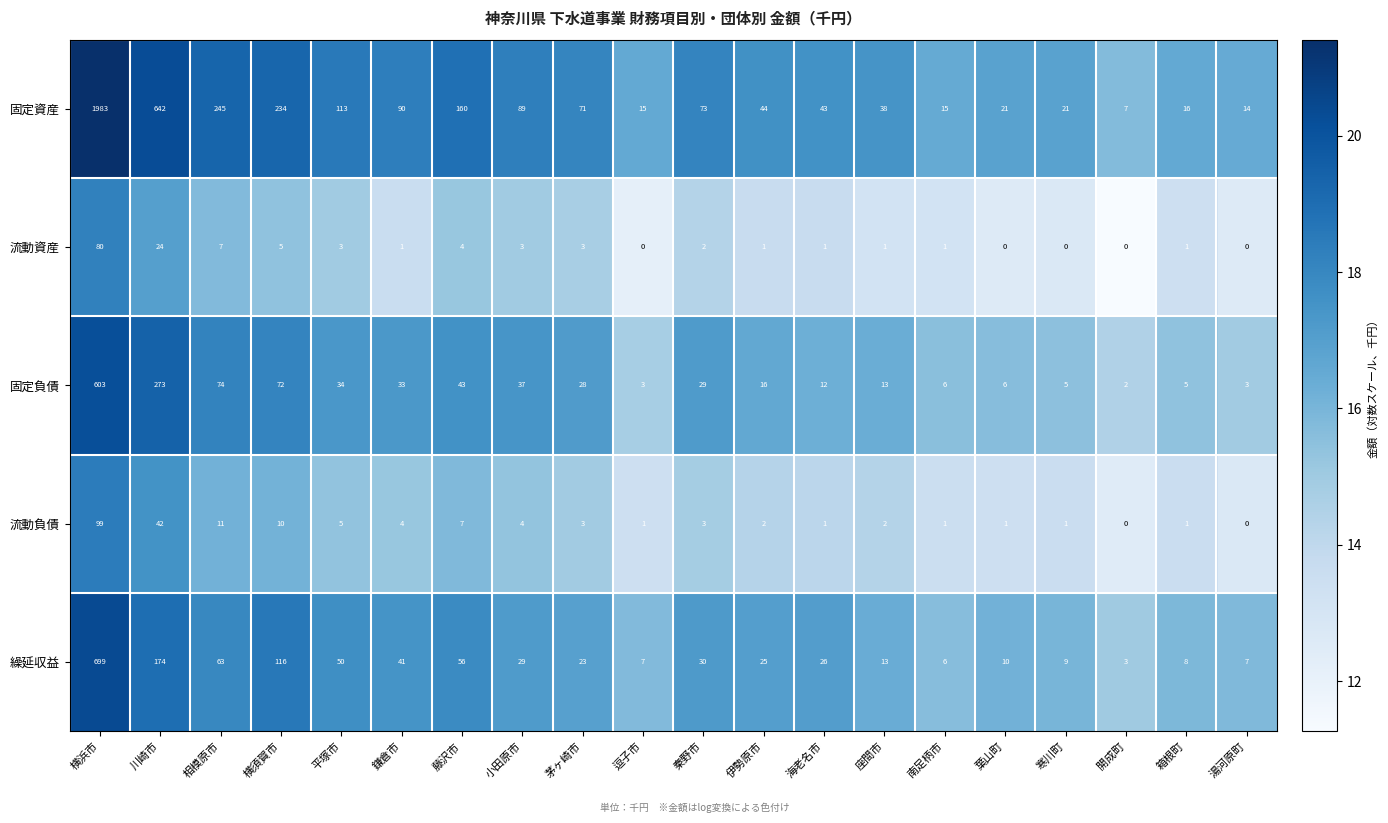

At how many categories does at least one series exceed 18?

15